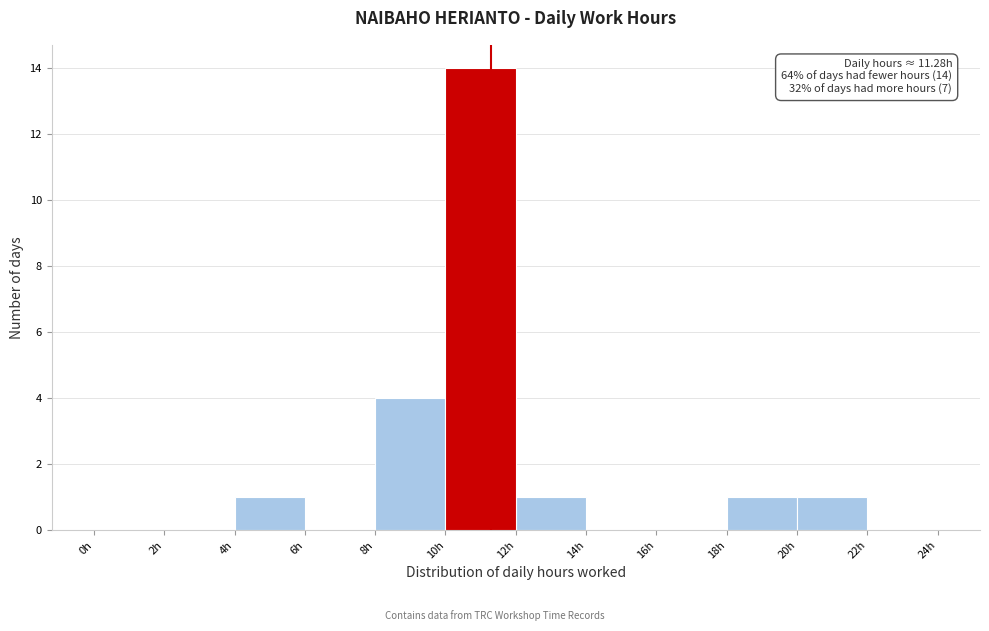

Over which range of the x-axis is the bar tallest?

10 to 12